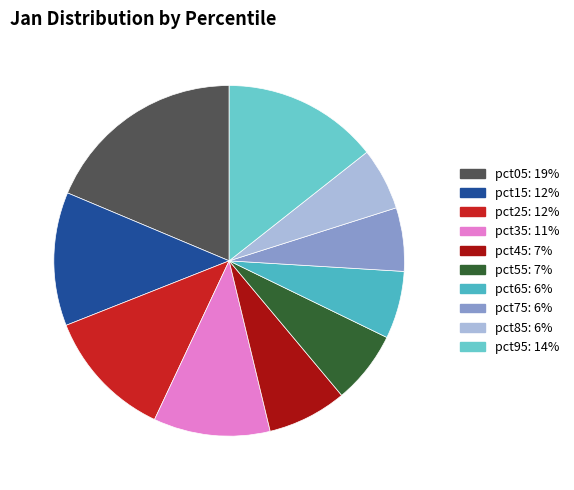

To the nearest percent, what is the difference between the pct25 and pct85 slice percentages?

6%